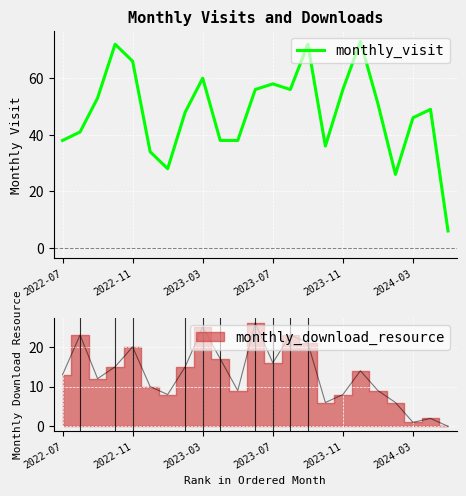

True or false: the data shows 14 at 19.

False